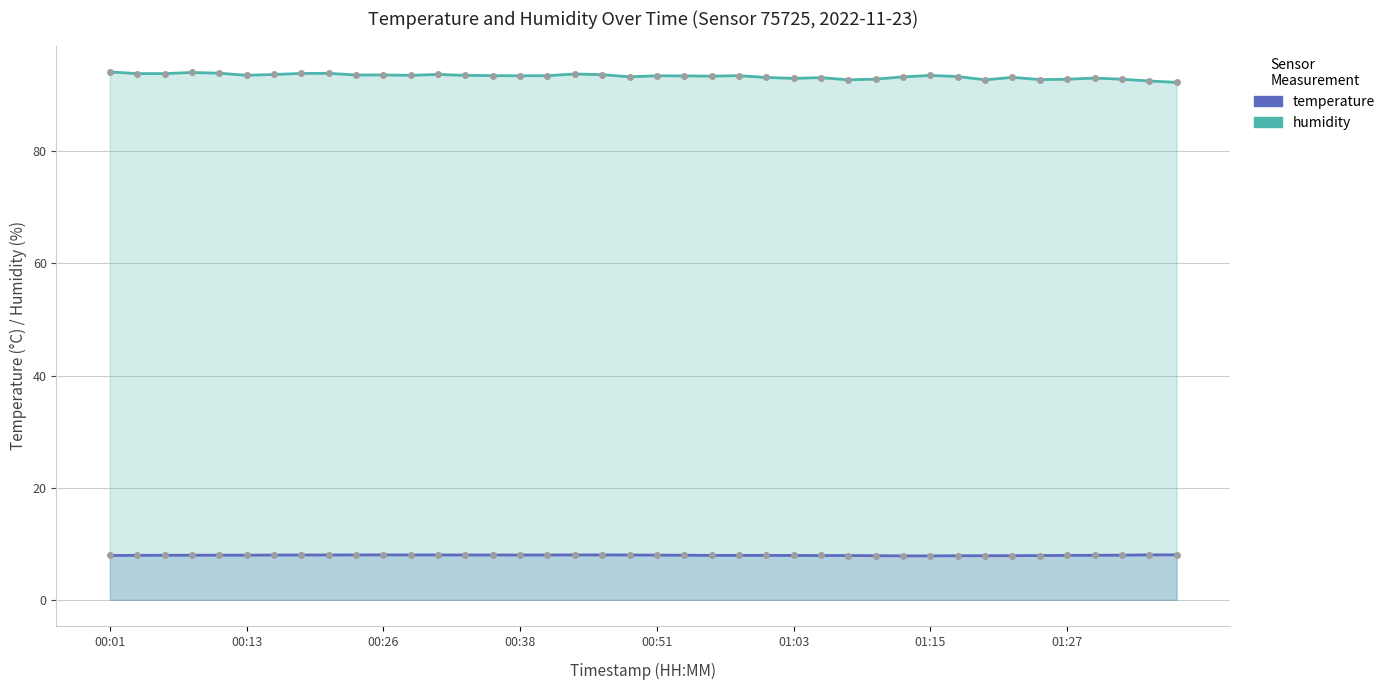

What is the highest value of the humidity series?

94.2